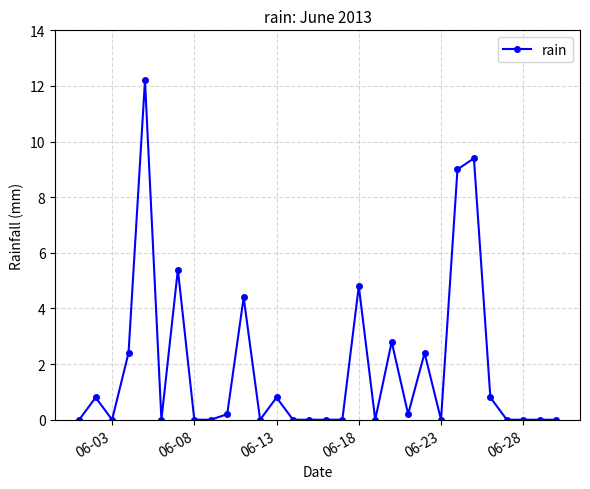

What is the value of the 13th point from the left?

0.8